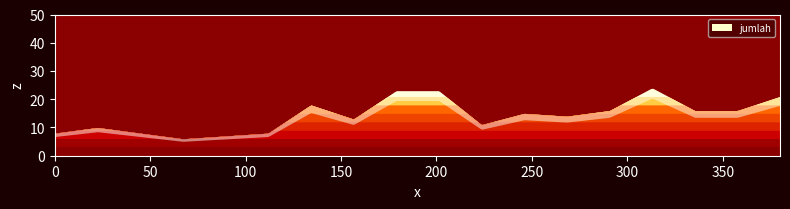

Reading right to left, what are all the values shown in this chart?

21	16	16	24	16	14	15	11	23	23	13	18	8	7	6	8	10	8